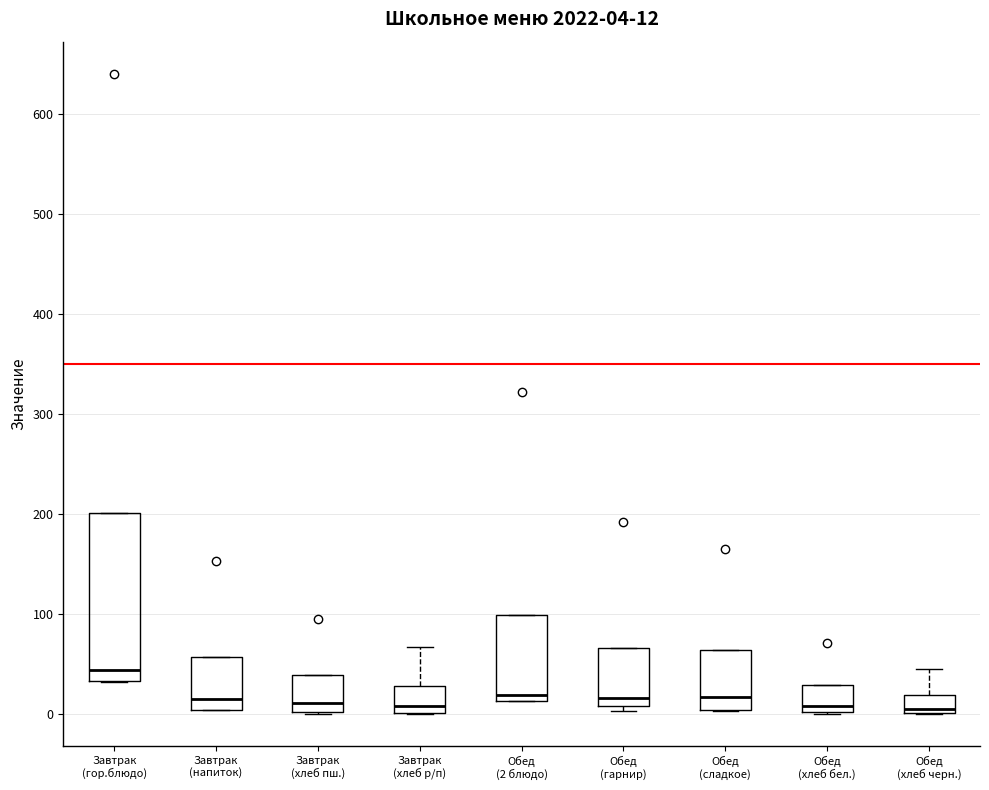

Which box is the tallest, from its lower edge to its upper edge?

Завтрак (гор.блюдо)